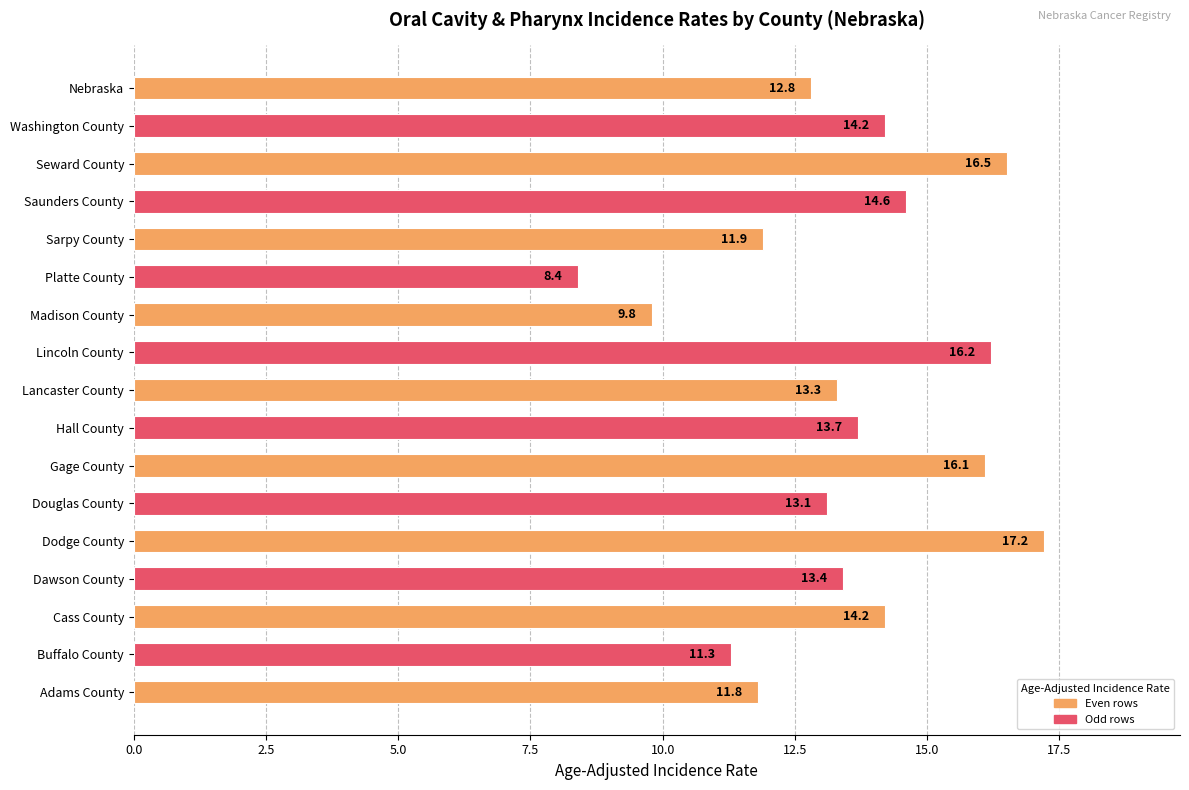

Are the bars grouped side by side (vs. stacked)?

No